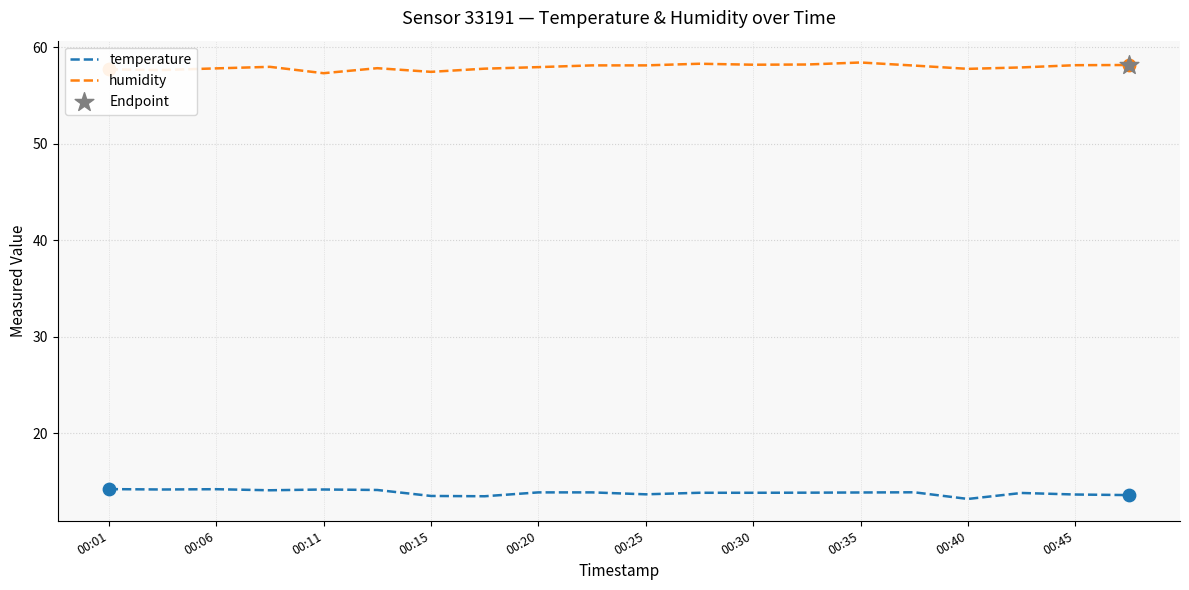

Which series has the largest total across all categories?

humidity